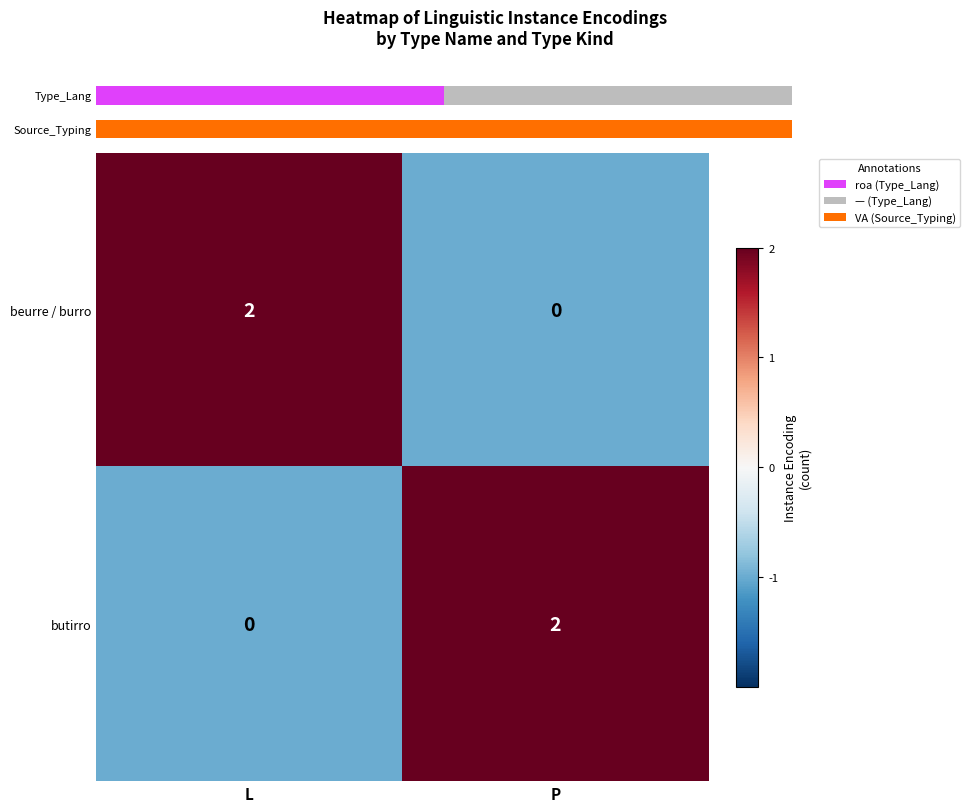

How many values in the butirro series are below 2?

1